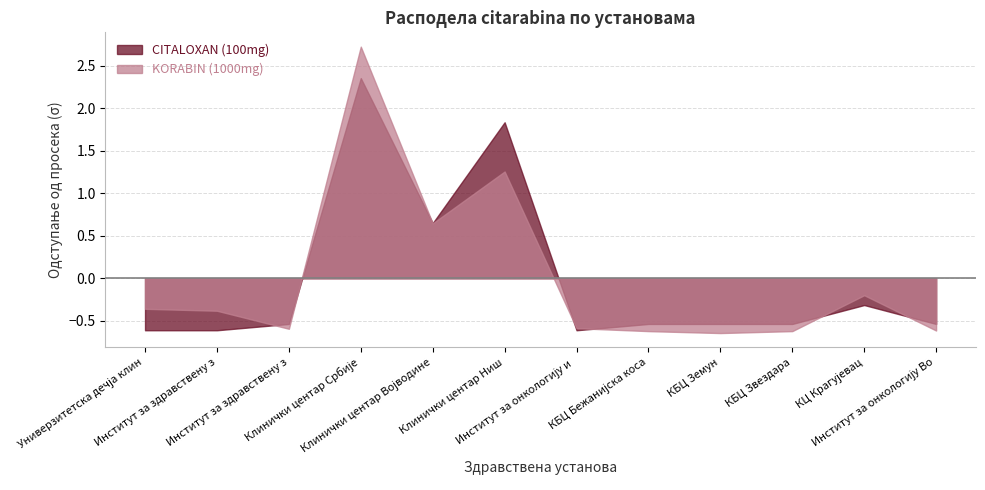

The value of CITALOXAN (100mg) at КБЦ Земун is 14. True or false?

False